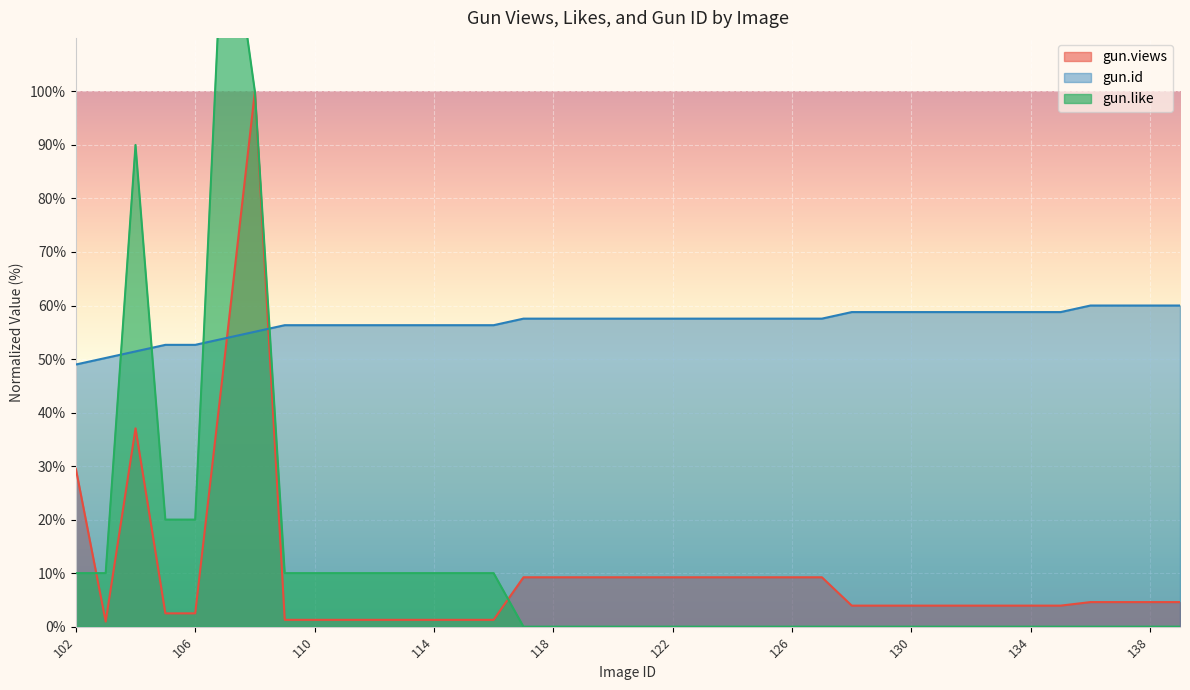

Reading left to right, extract all data points from this chart.

gun.views: 102=29.5	103=0.9	104=37.1	105=2.5	106=2.5	107=50.9	108=100.0	109=1.3	110=1.3	111=1.3	112=1.3	113=1.3	114=1.3	115=1.3	116=1.3	117=9.2	118=9.2	119=9.2	120=9.2	121=9.2	122=9.2	123=9.2	124=9.2	125=9.2	126=9.2	127=9.2	128=3.9	129=3.9	130=3.9	131=3.9	132=3.9	133=3.9	134=3.9	135=3.9	136=4.6	137=4.6	138=4.6	139=4.6
gun.like: 102=10.0	103=10.0	104=90.0	105=20.0	106=20.0	107=140.0	108=100.0	109=10.0	110=10.0	111=10.0	112=10.0	113=10.0	114=10.0	115=10.0	116=10.0	117=0.0	118=0.0	119=0.0	120=0.0	121=0.0	122=0.0	123=0.0	124=0.0	125=0.0	126=0.0	127=0.0	128=0.0	129=0.0	130=0.0	131=0.0	132=0.0	133=0.0	134=0.0	135=0.0	136=0.0	137=0.0	138=0.0	139=0.0
gun.id: 102=49.0	103=50.2	104=51.4	105=52.7	106=52.7	107=53.9	108=55.1	109=56.3	110=56.3	111=56.3	112=56.3	113=56.3	114=56.3	115=56.3	116=56.3	117=57.6	118=57.6	119=57.6	120=57.6	121=57.6	122=57.6	123=57.6	124=57.6	125=57.6	126=57.6	127=57.6	128=58.8	129=58.8	130=58.8	131=58.8	132=58.8	133=58.8	134=58.8	135=58.8	136=60.0	137=60.0	138=60.0	139=60.0